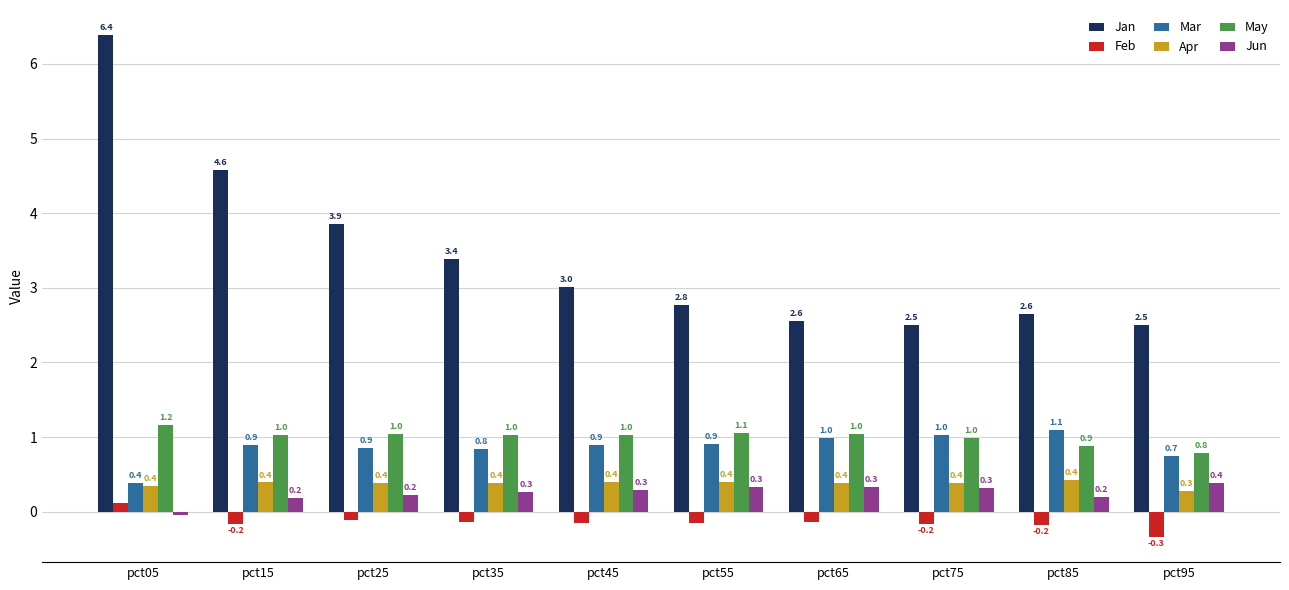

What is the total value across all series at pct15?

6.9